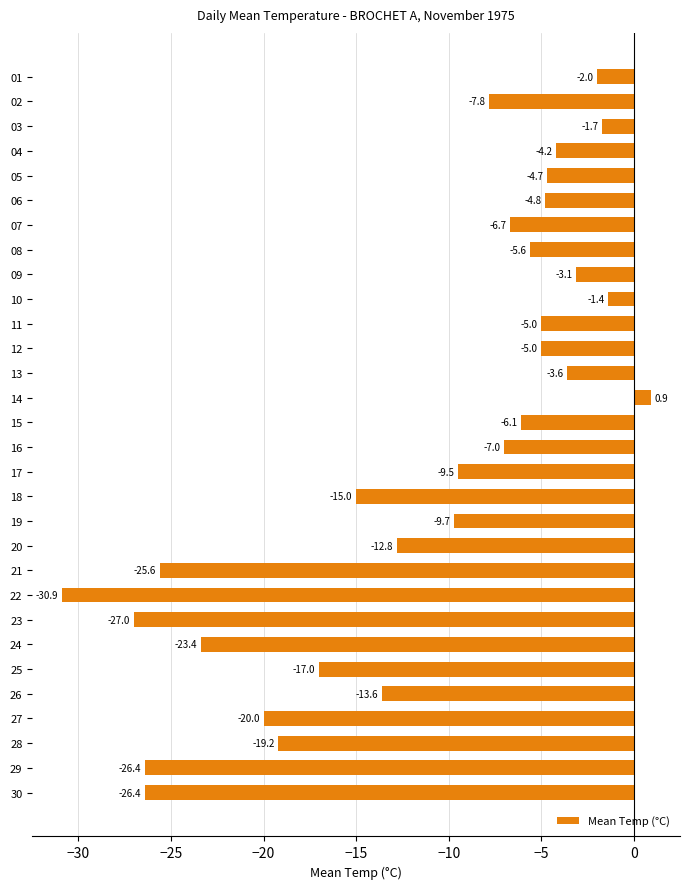

What is the sum of the values at 07 and 15?

-12.8